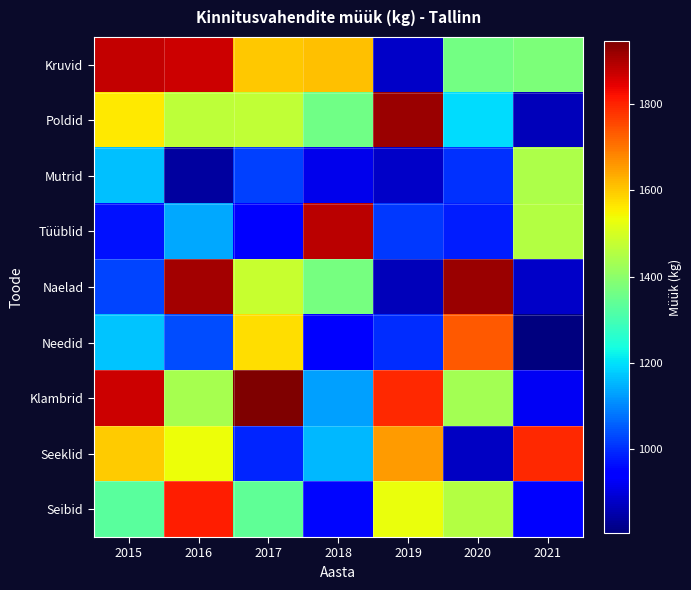

What is the total value across all series at 2021?

10483